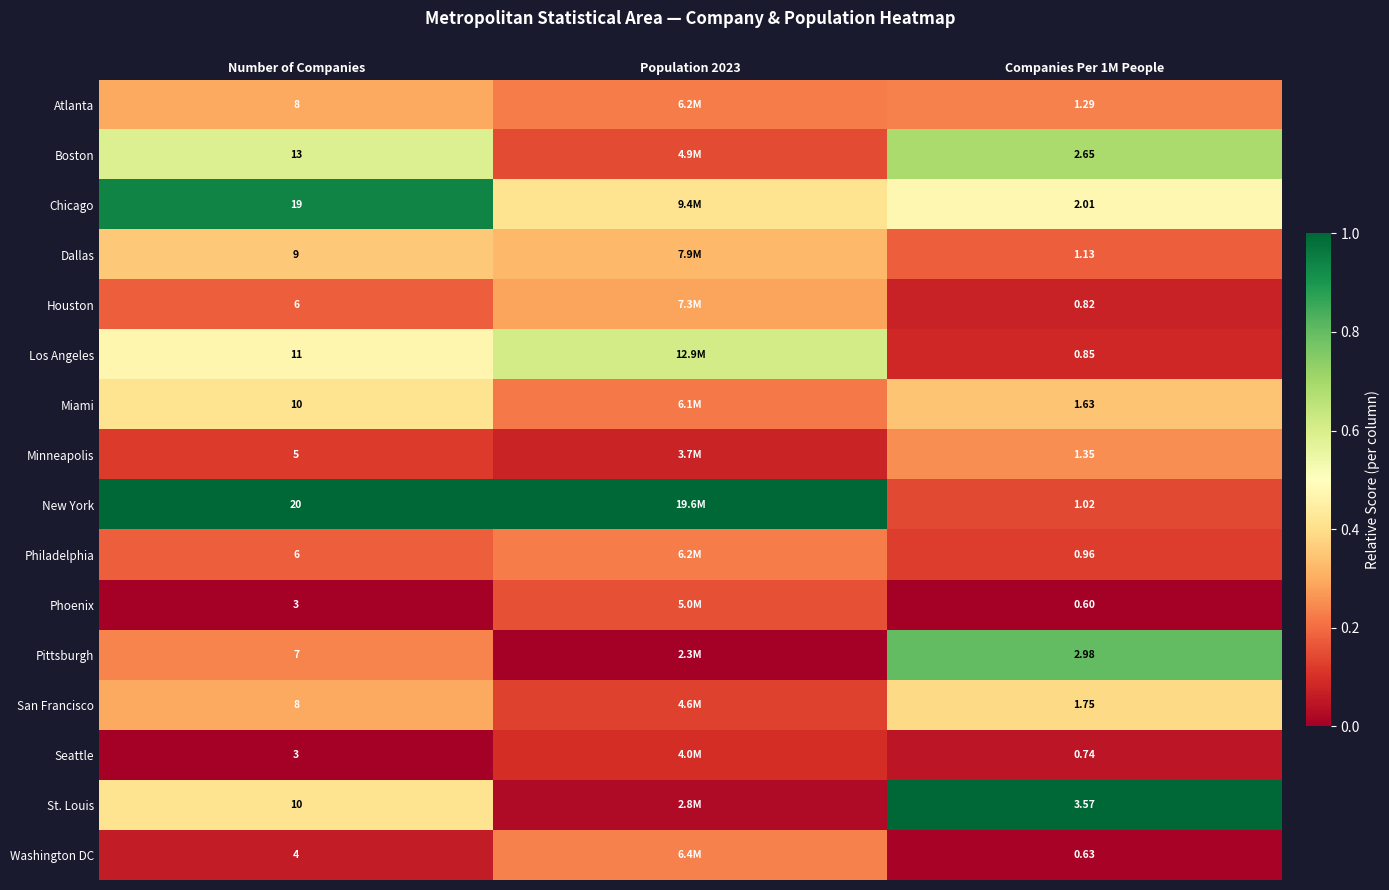

Which label corresponds to the largest value in the chart?

Number of Companies